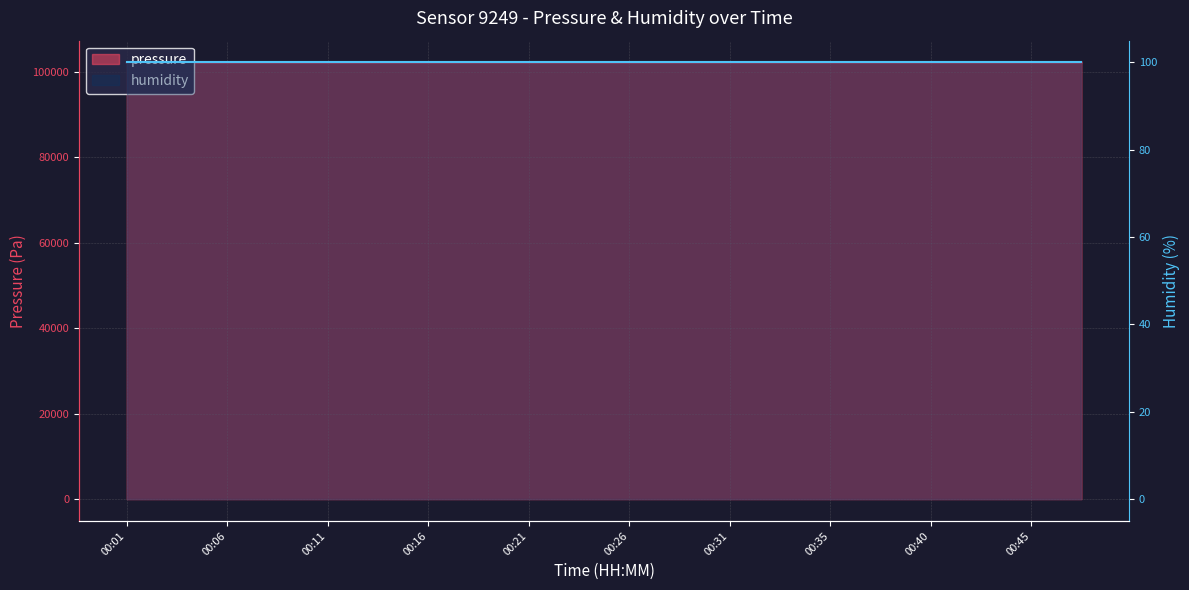

What is the value of the 17th point from the left?

102199.3